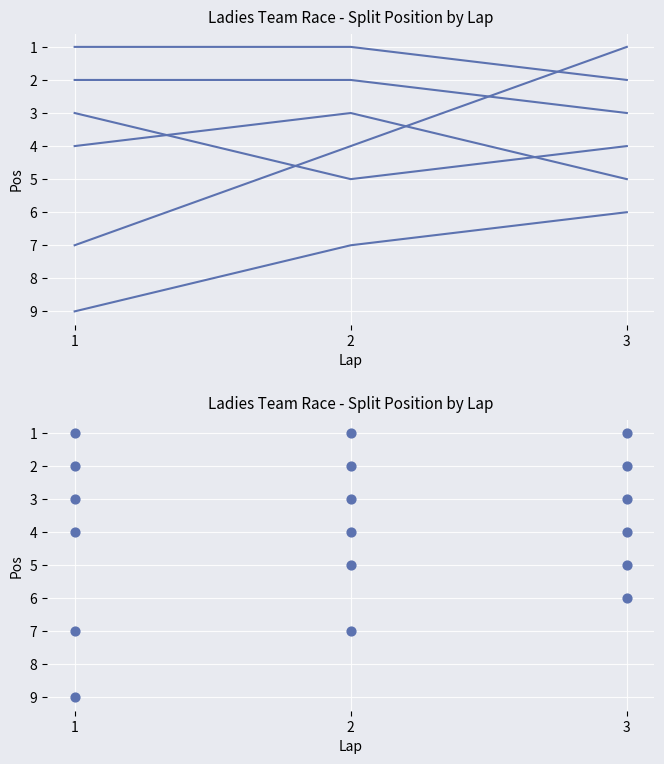

What is the total value across all series at 3?

21